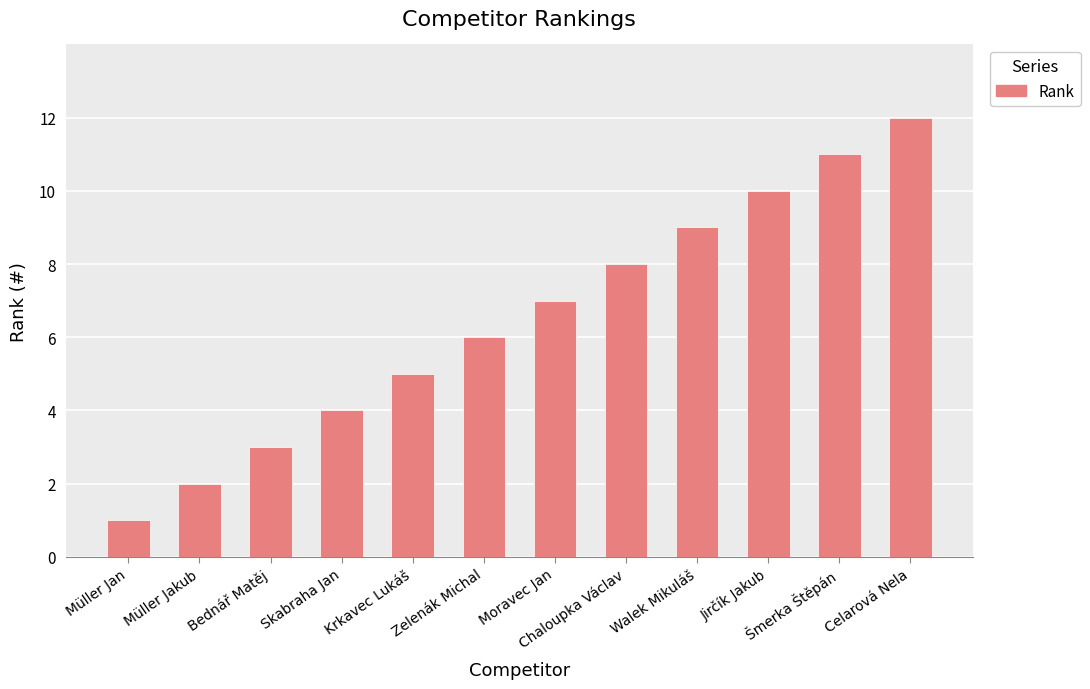

What is the minimum value shown in the chart?

1